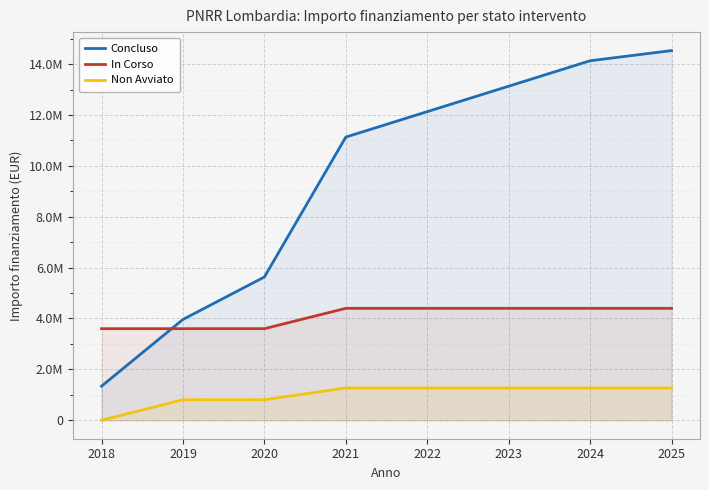

What is the difference between the maximum and second lowest values in the Non Avviato series?

462953.2